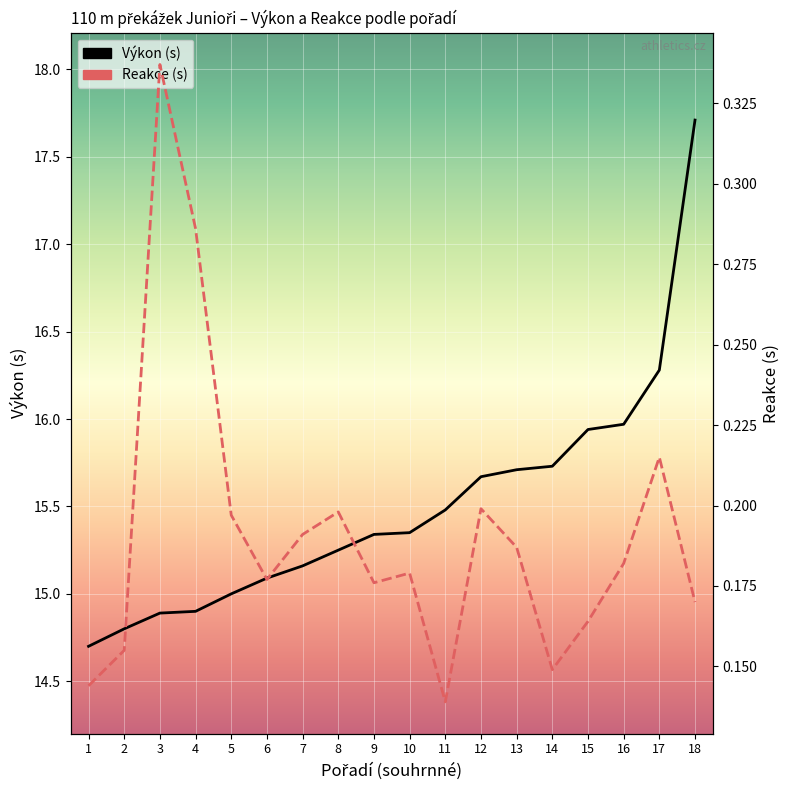

Is the value of Reakce at 11 greater than the value of Výkon at 11?

No